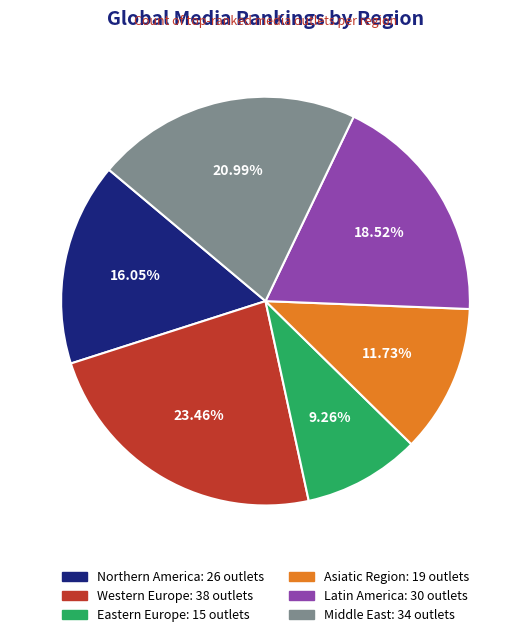

Which slice is the smallest?

Eastern Europe